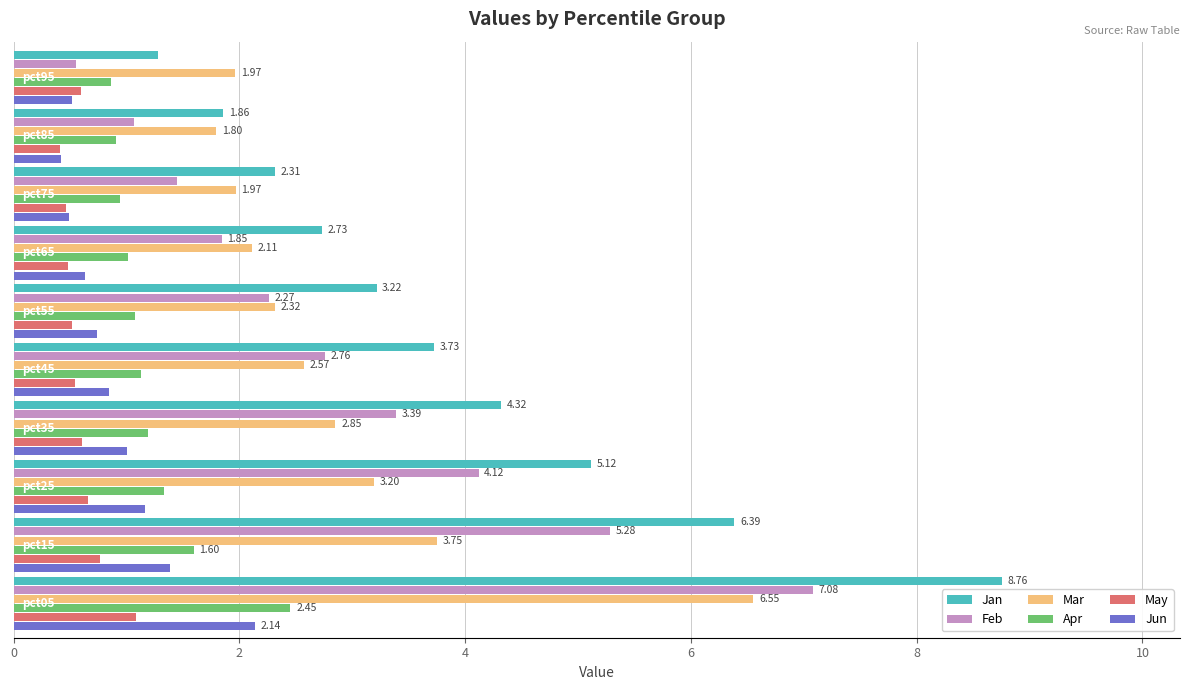

List the series in order of their peak value, lowest first.

May, Jun, Apr, Mar, Feb, Jan